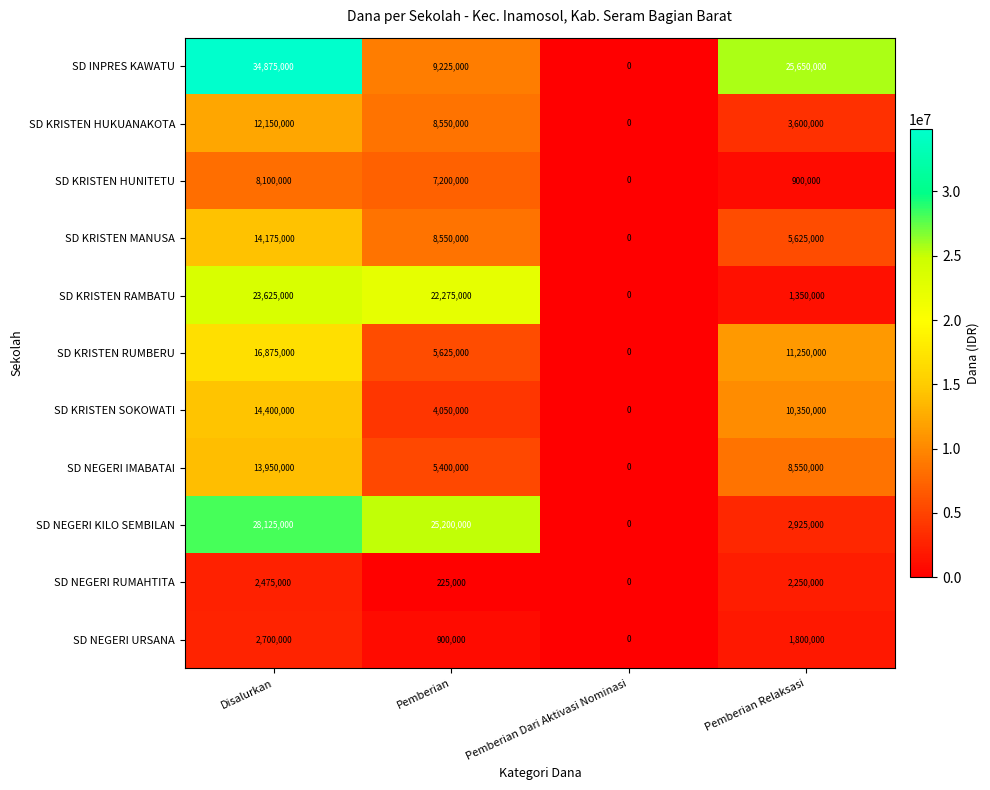

What is the difference between the maximum and minimum values in the SD NEGERI RUMAHTITA series?

2475000